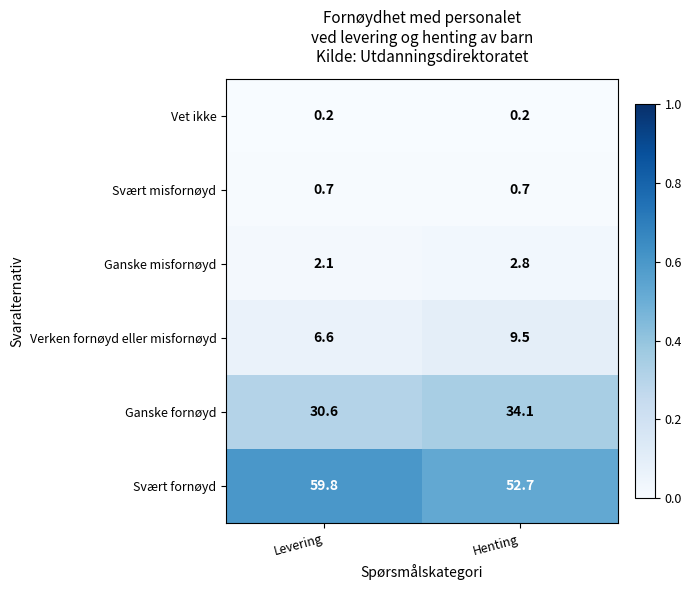

Which series has the largest range (max minus min)?

Svært fornøyd